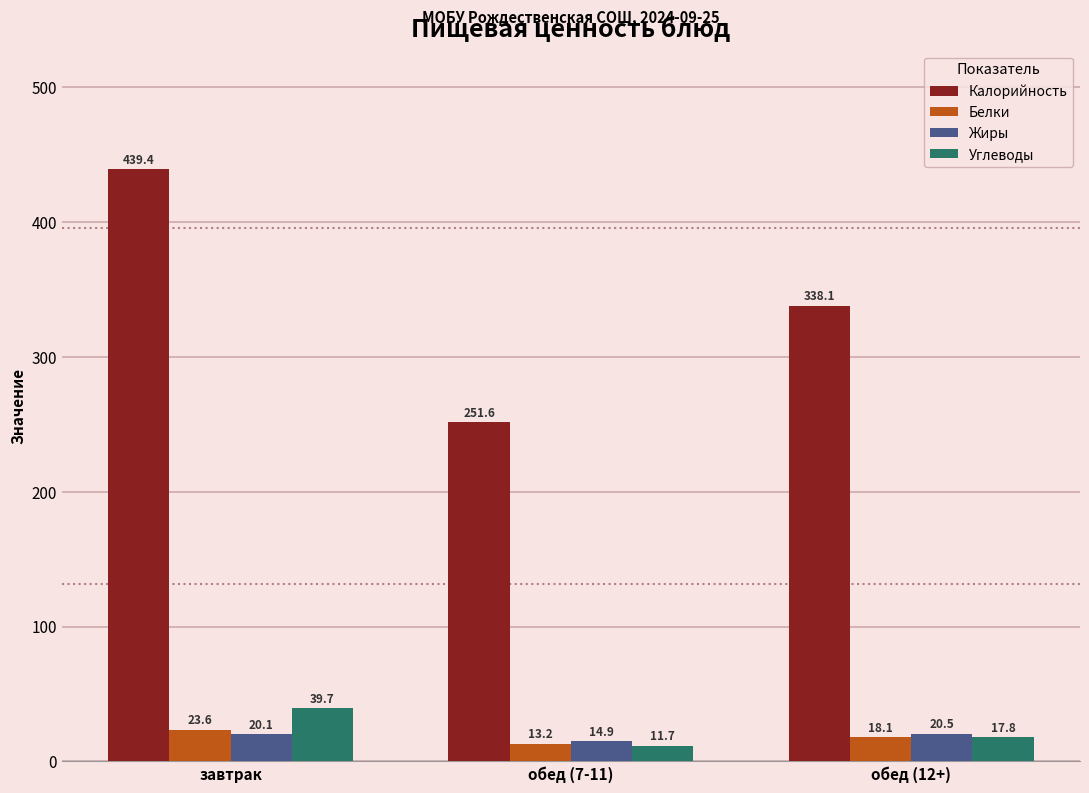

The Белки series shows 23.6 at завтрак. True or false?

True